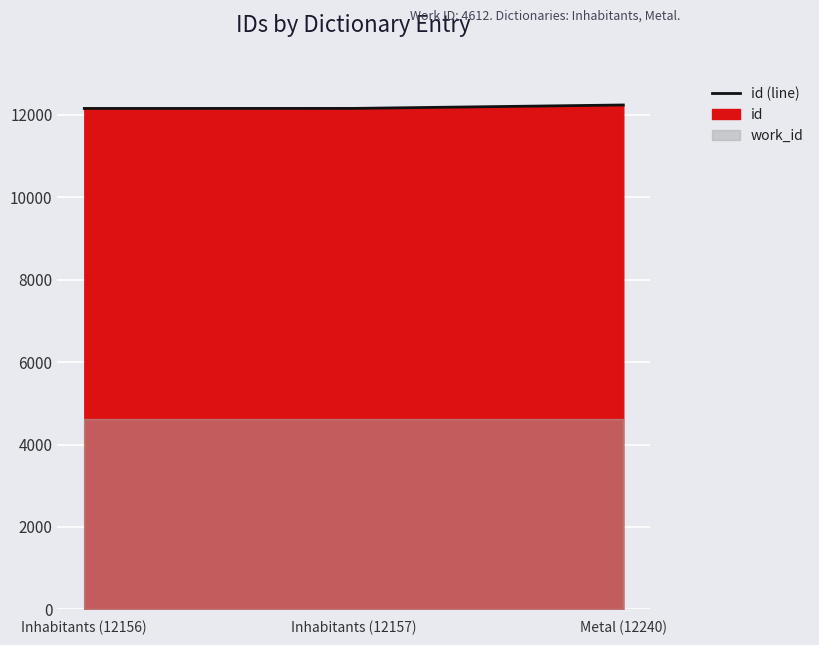

The chart shows a value of 17668 at Metal (12240). True or false?

False